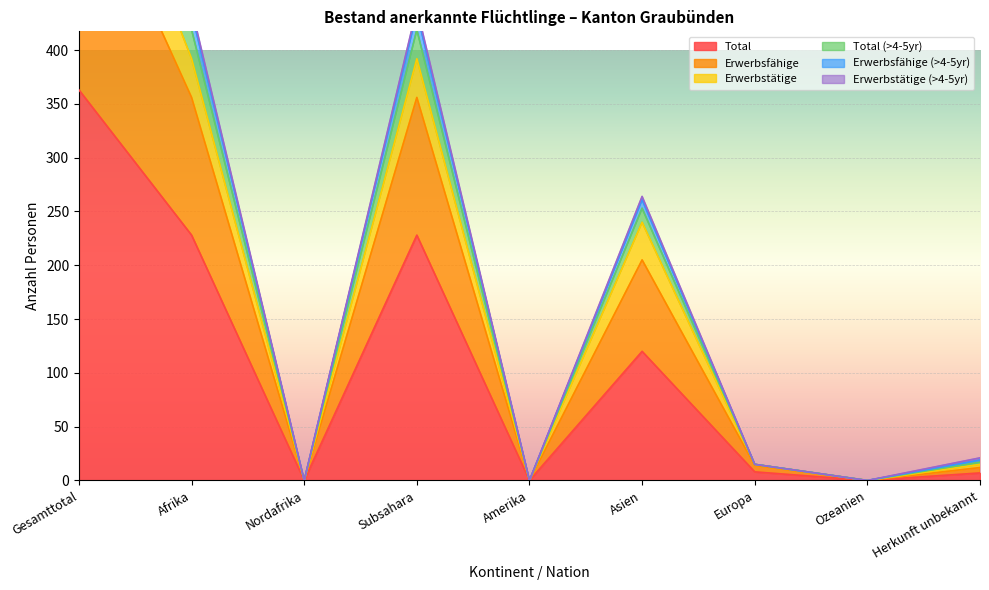

What is the label of the 2nd point from the right?

Ozeanien